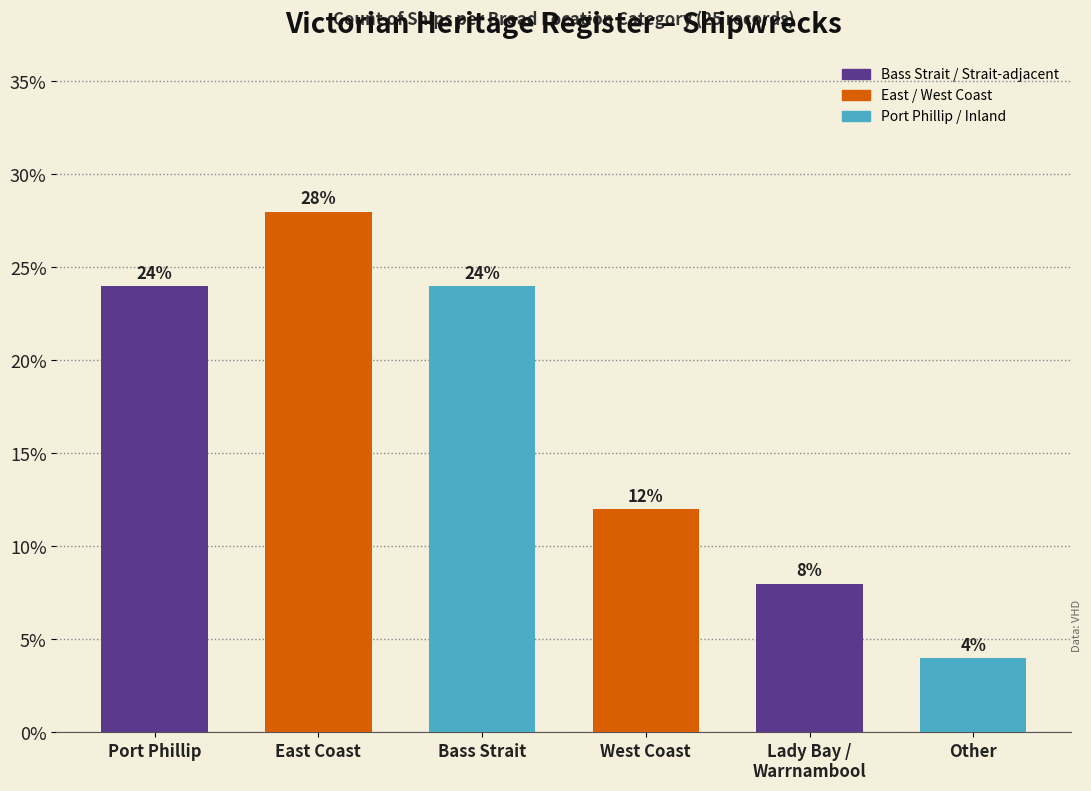

Reading left to right, transcribe all the data shown in this chart.

Port Phillip=0.2	East Coast=0.3	Bass Strait=0.2	West Coast=0.1	Lady Bay / Warrnambool=0.1	Other=0.0